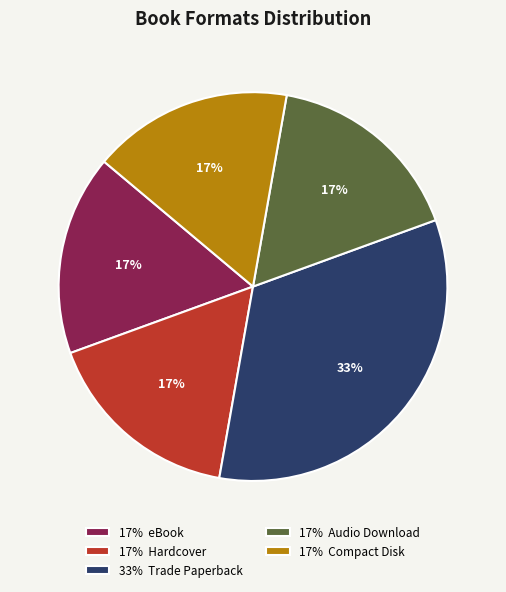

How many segments does this pie chart have?

5